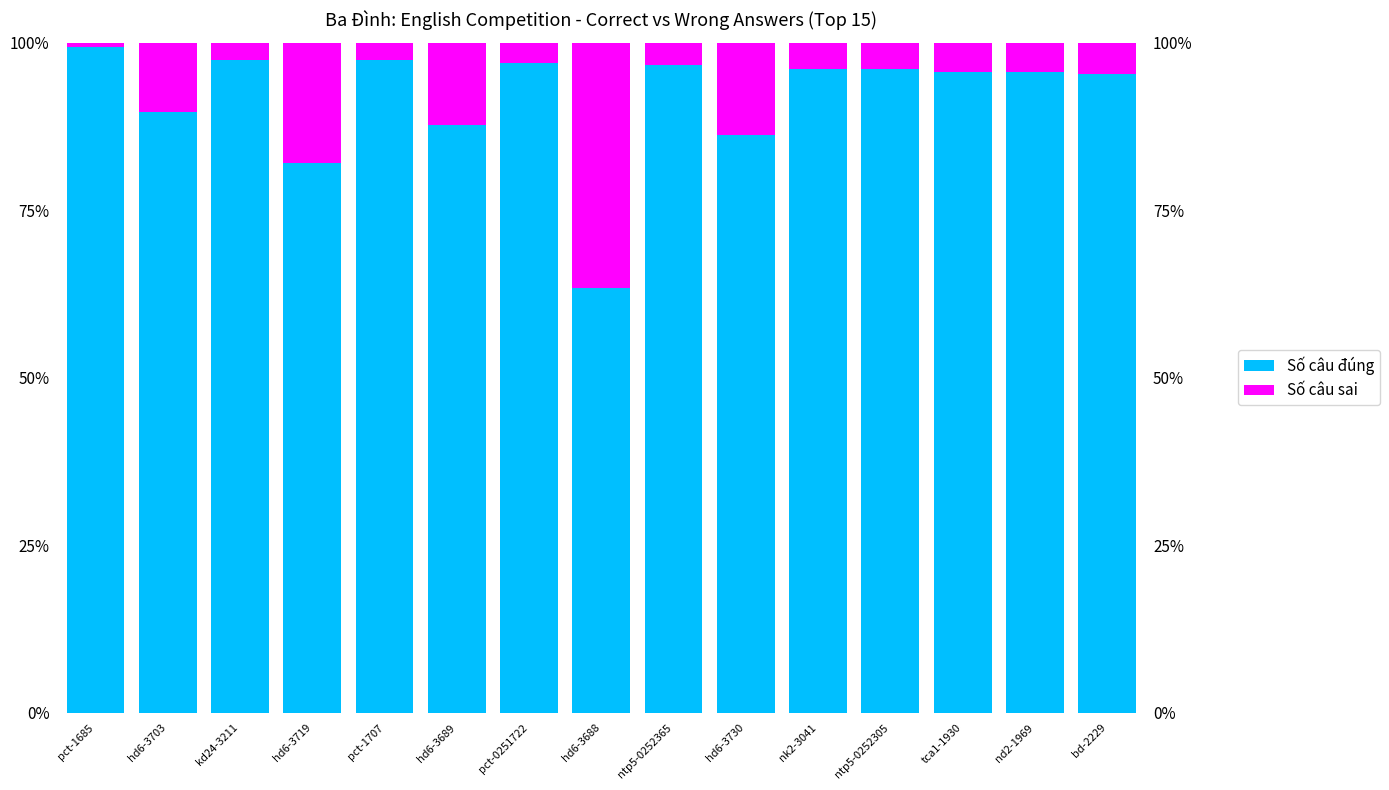

The Số câu đúng series shows 0.5 at kd24-3211. True or false?

False